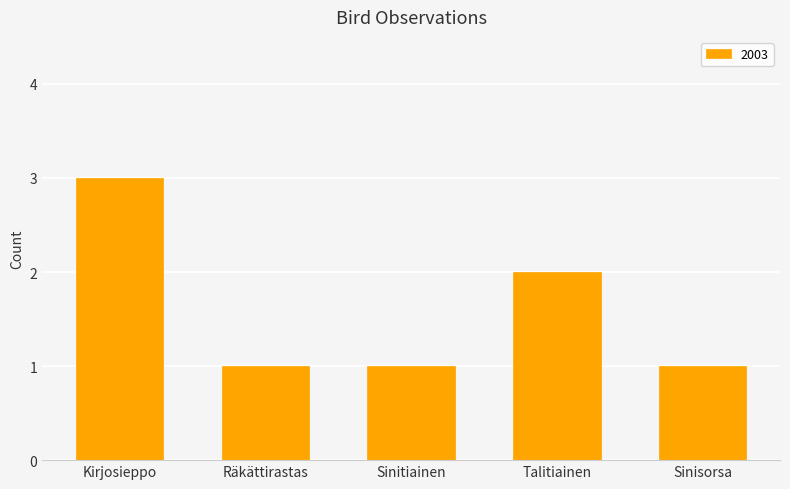

What is the label of the 4th bar from the right?

Räkättirastas